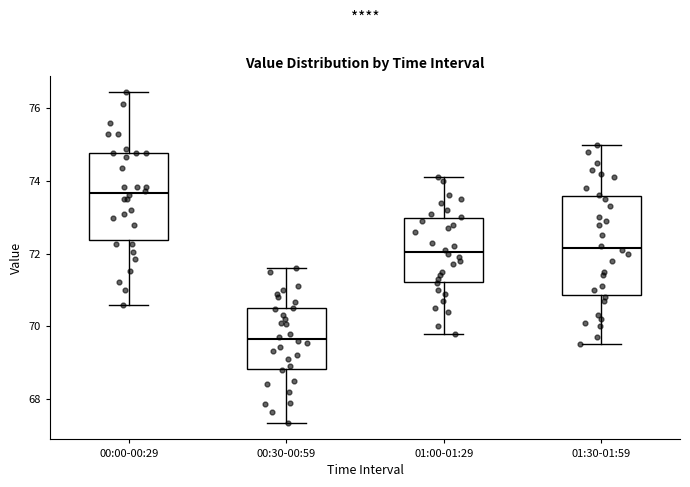

Reading left to right, read every box against the y-axis: the position of its median line, the range the box covers, and the ends of its whiskers. The values are not printed on the chart, so give them approximately, as read against the axis.

00:00-00:29: median 73.6, box 72.4 to 74.8, whiskers 70.6 to 76.4
00:30-00:59: median 69.6, box 68.8 to 70.4, whiskers 67.4 to 71.6
01:00-01:29: median 72.0, box 71.2 to 73.0, whiskers 69.8 to 74.2
01:30-01:59: median 72.2, box 70.8 to 73.6, whiskers 69.6 to 75.0